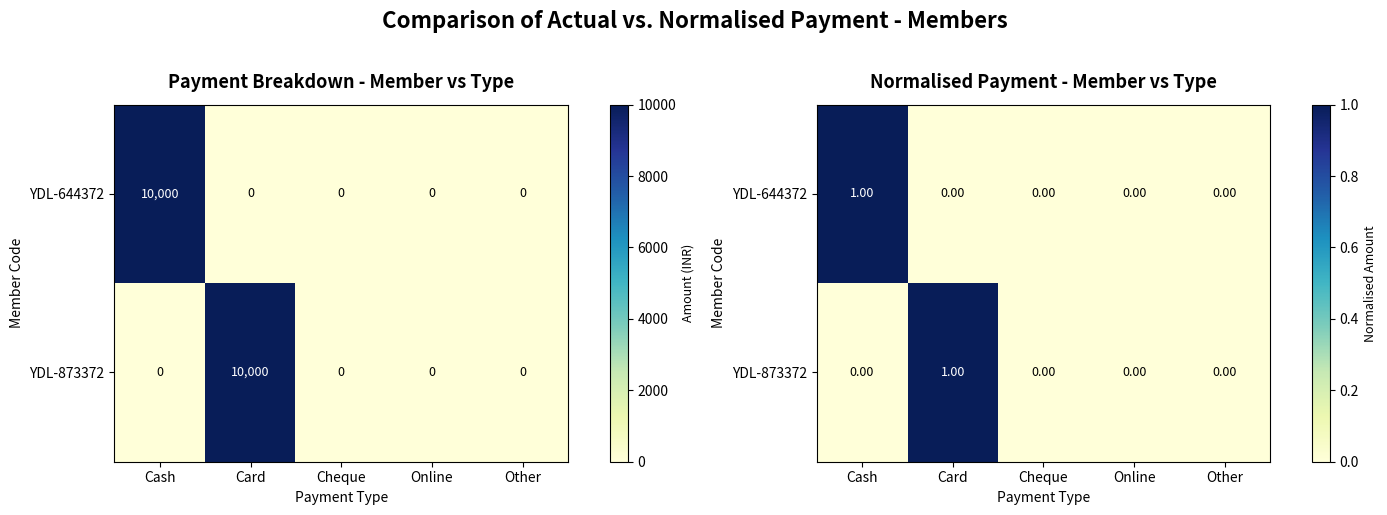

Which label corresponds to the largest value in the chart?

Cash